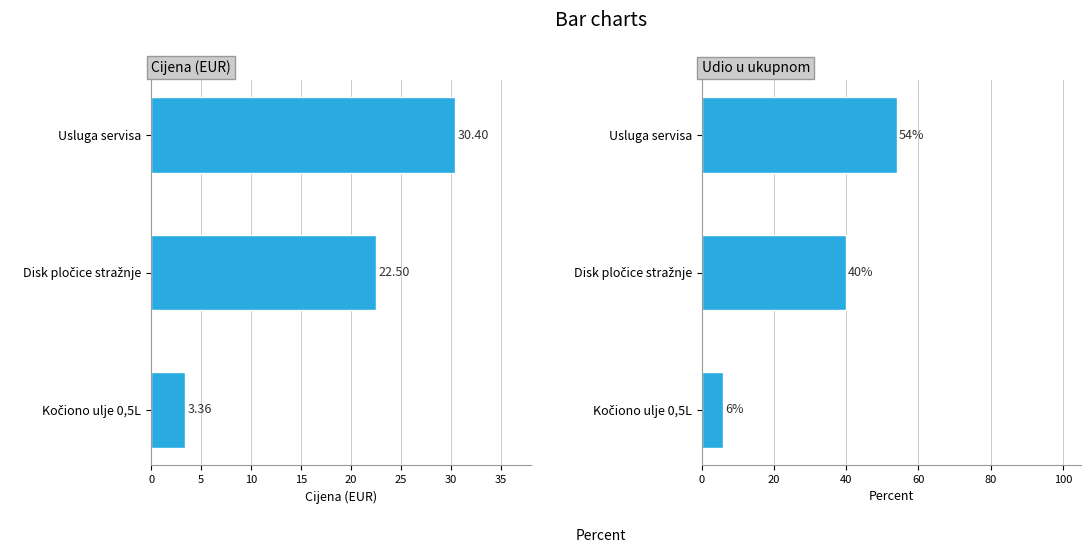

Which series has the widest spread of values?

Udio (%)